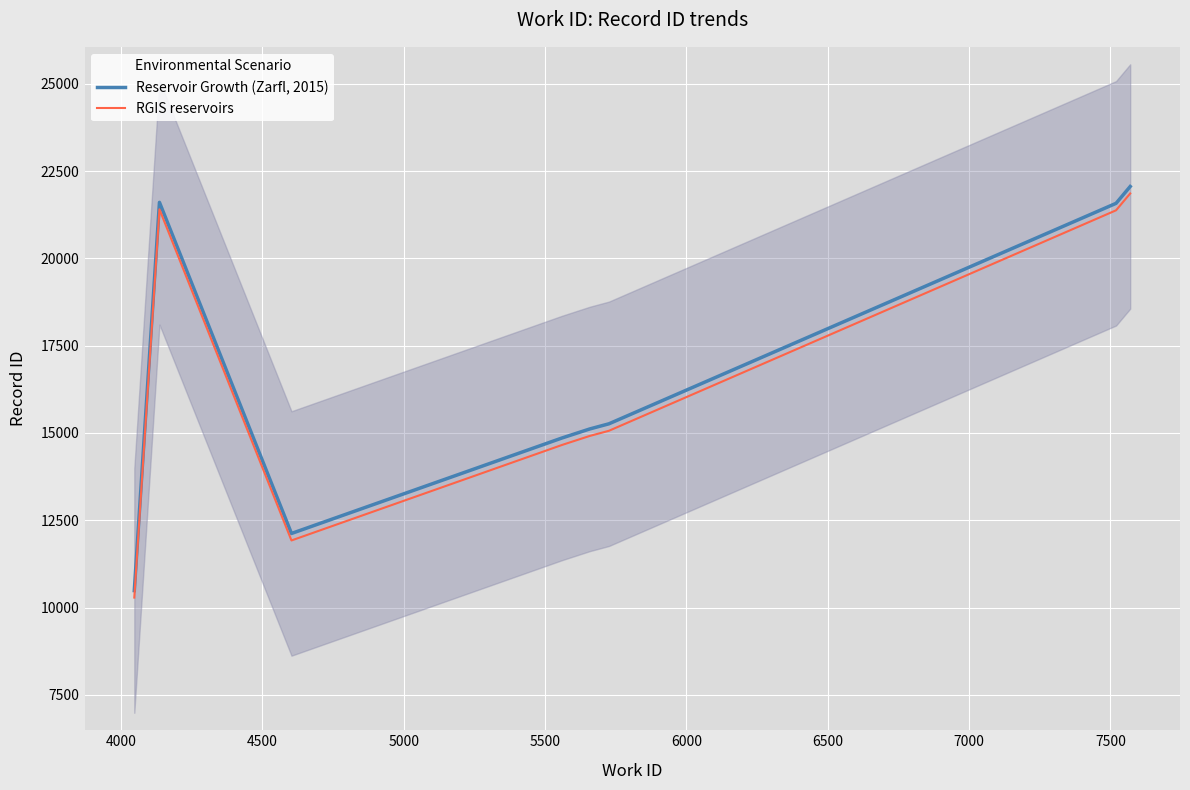

True or false: RGIS reservoirs and Reservoir Growth (Zarfl, 2015) intersect in this chart.

False